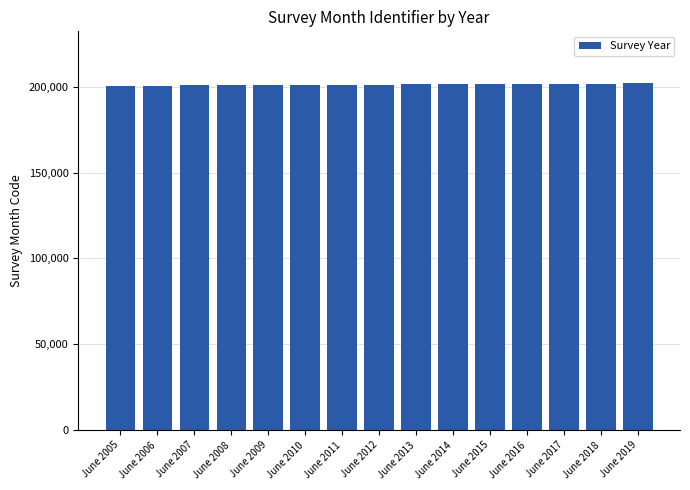

What is the value of the 10th bar from the left?

201406